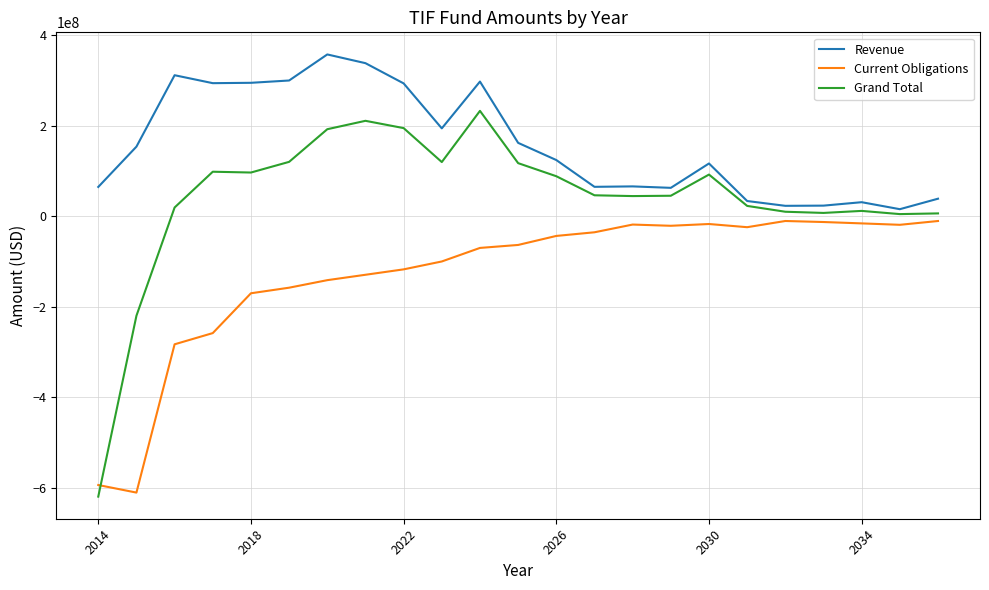

What is the smallest value displayed?

-620154686